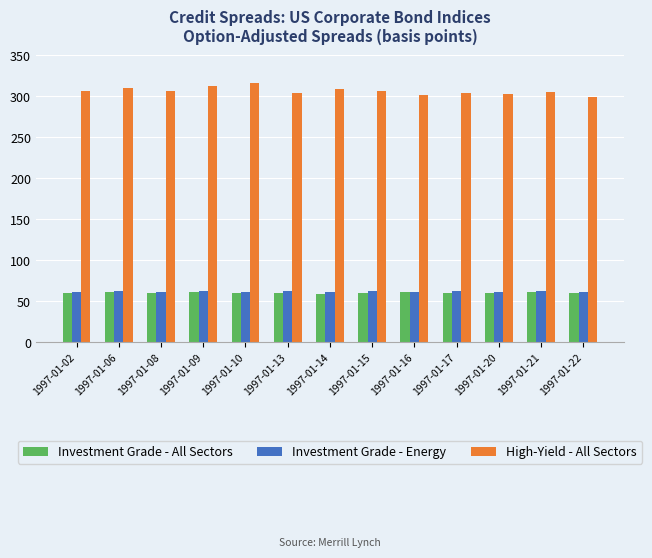

At how many categories does at least one series exceed 174?

13